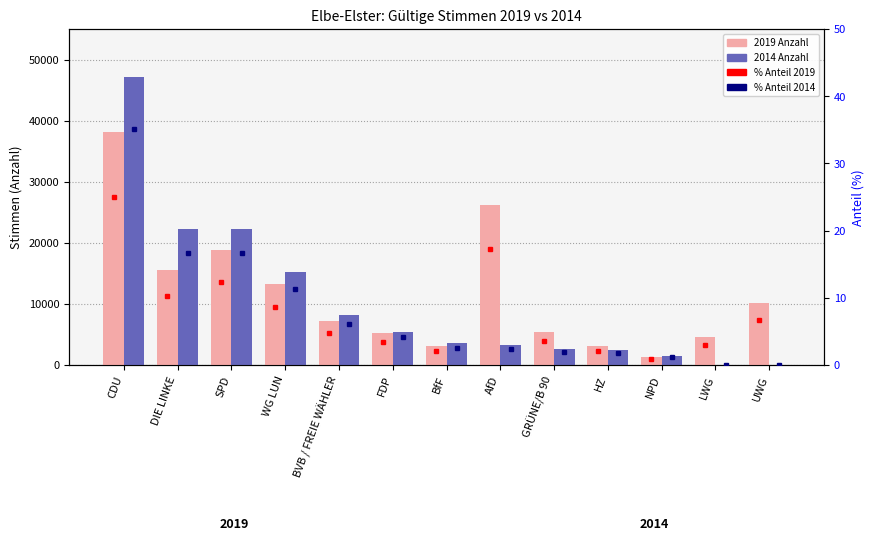

What is the sum of the 2014 Anzahl values at DIE LINKE and FDP?

27747